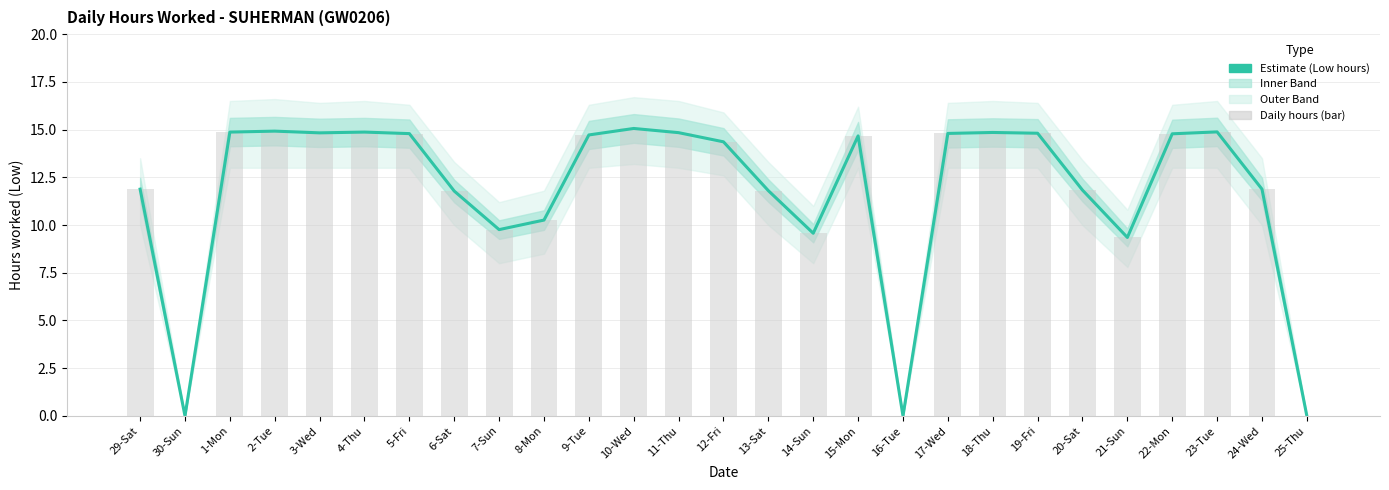

At which label is Low (hours worked) closest to 7?

21-Sun